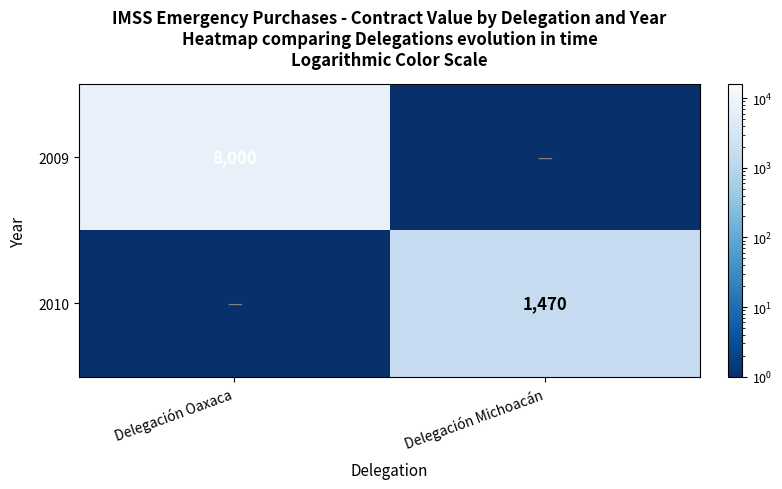

The 2009 series shows 8000.0 at Delegación Oaxaca. True or false?

True